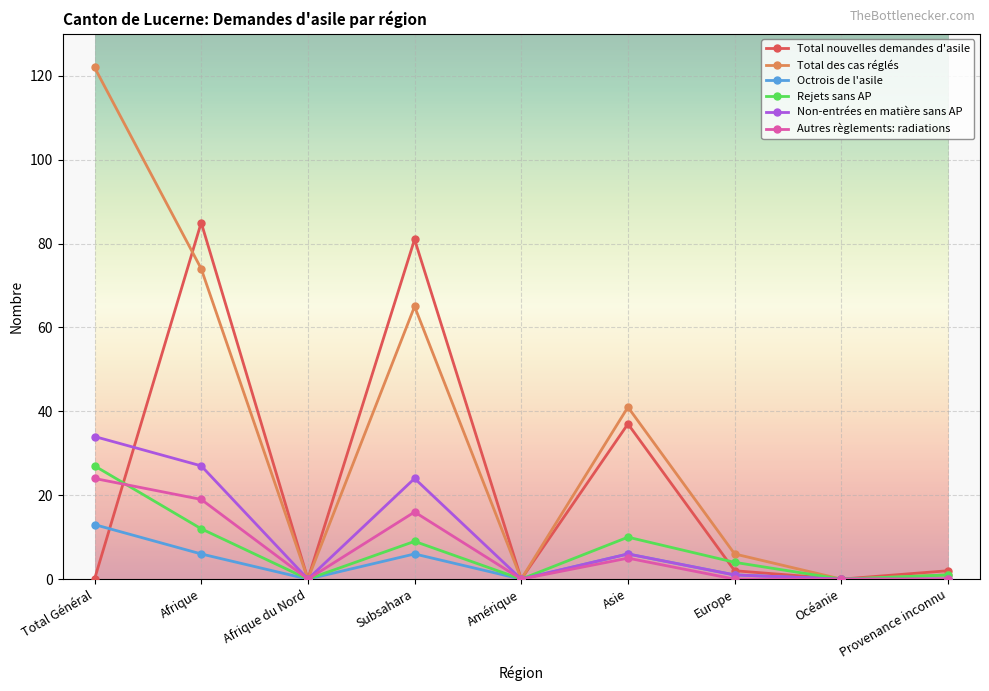

Count the number of categories in the chart.

9